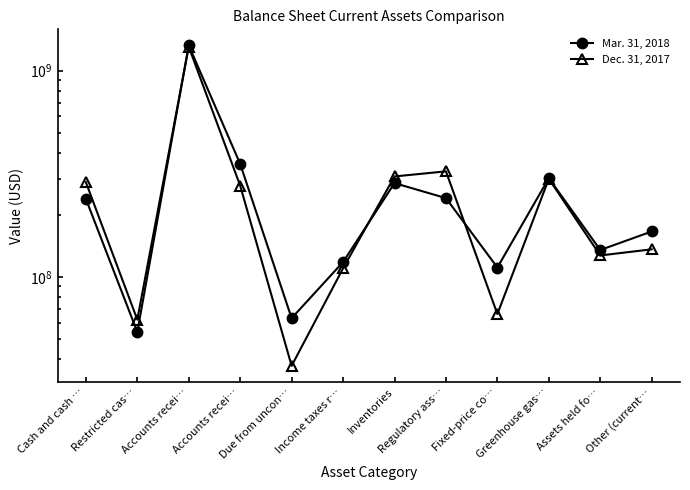

How many lines are shown in the chart?

2